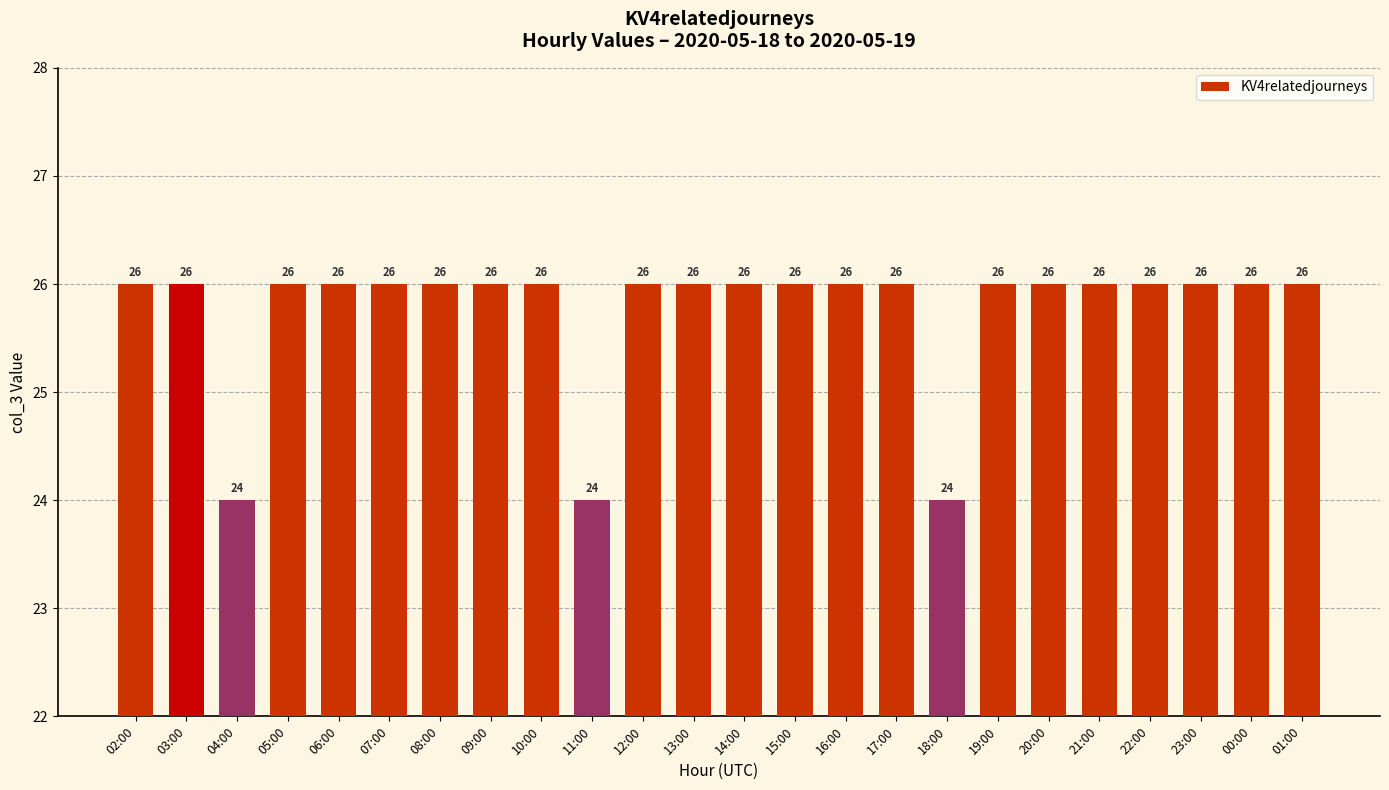

What is the difference between the maximum and minimum values?

2